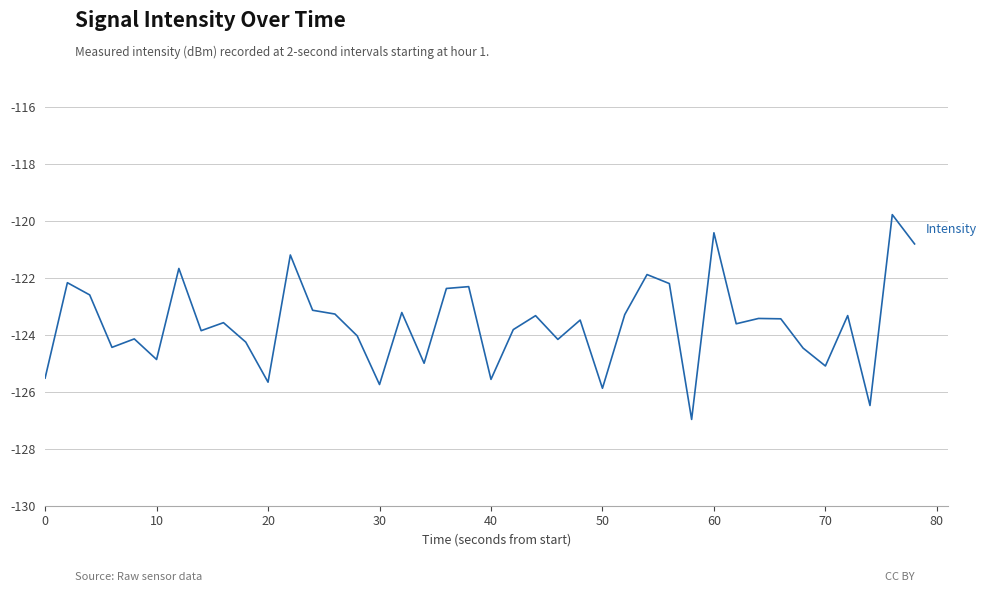

What is the greatest value displayed?

-119.8